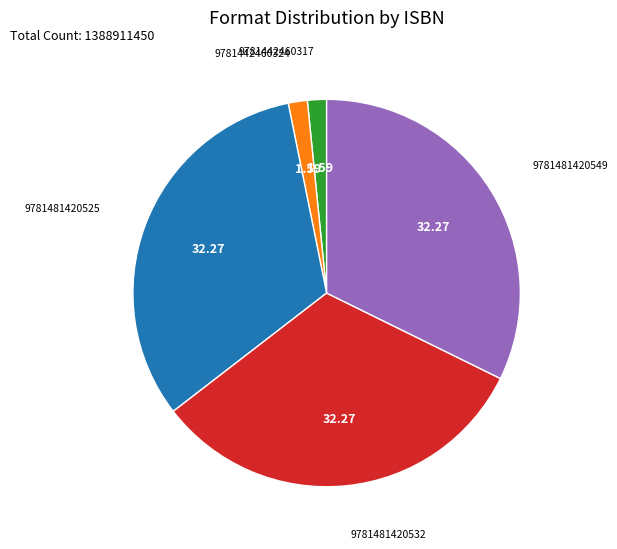

Is there any slice that represents more than half of the pie?

No